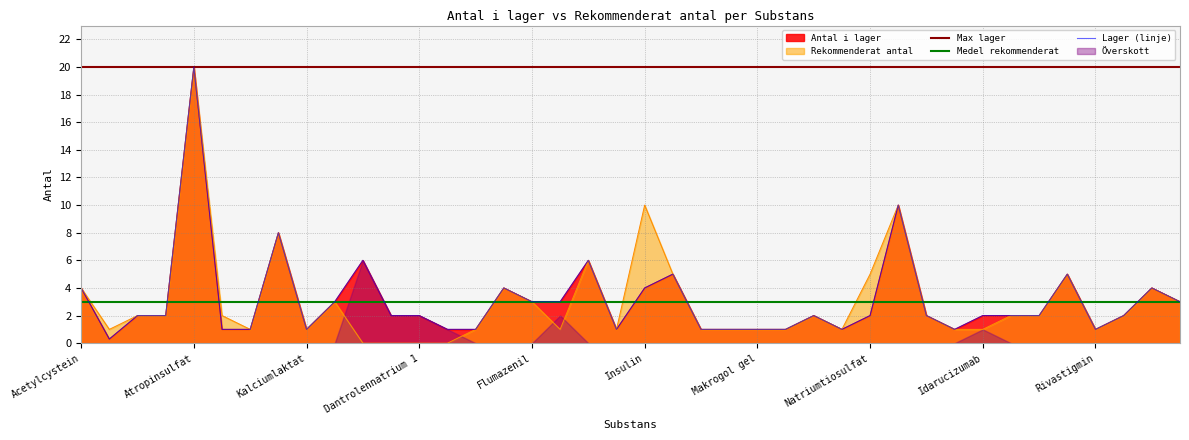

How many lines are shown in the chart?

2